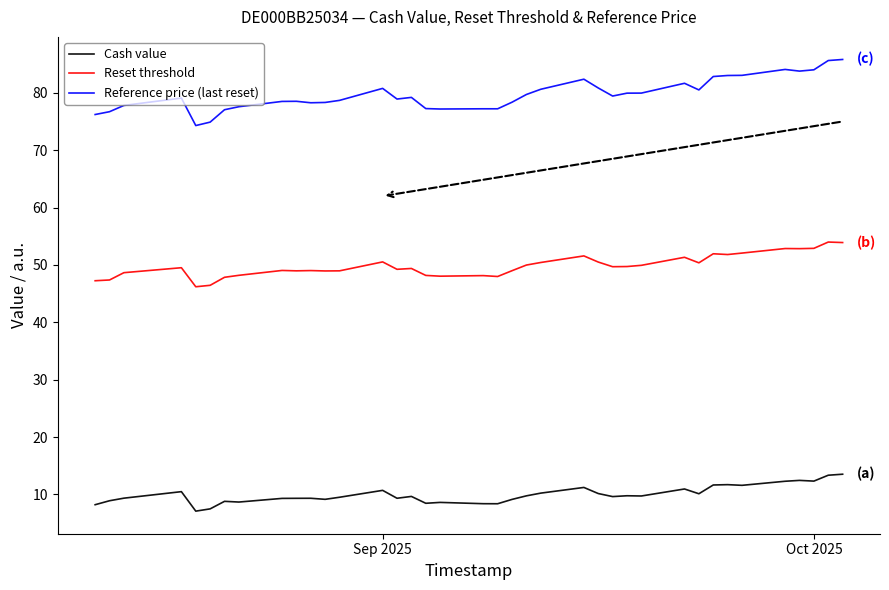

Rank the series by their average value, from lowest to highest.

Cash value, Reset threshold, Reference price (last reset)